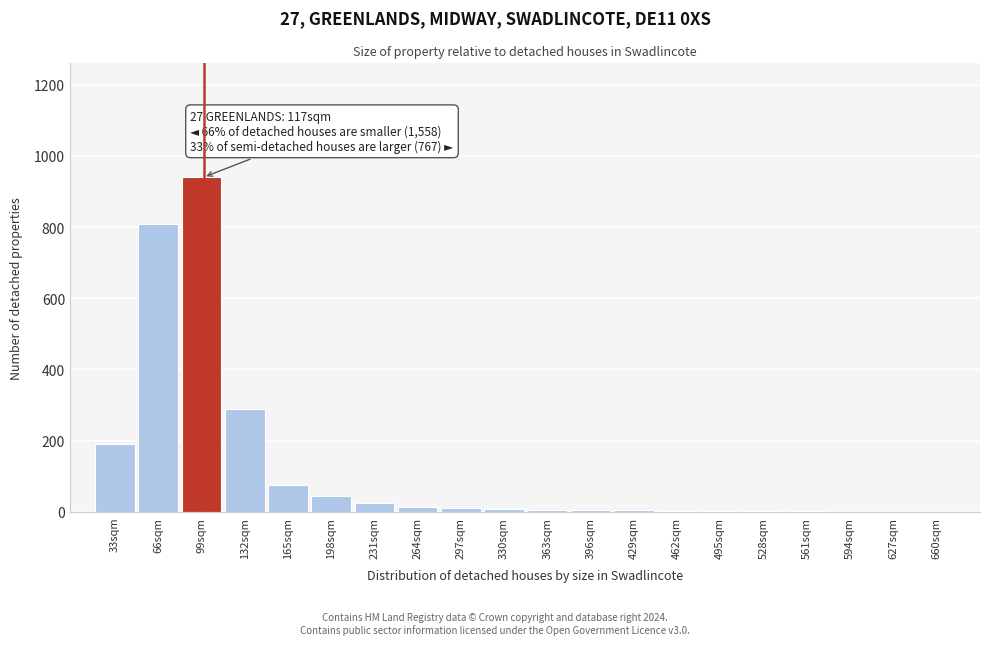

True or false: the data shows 6 at 363sqm.

True